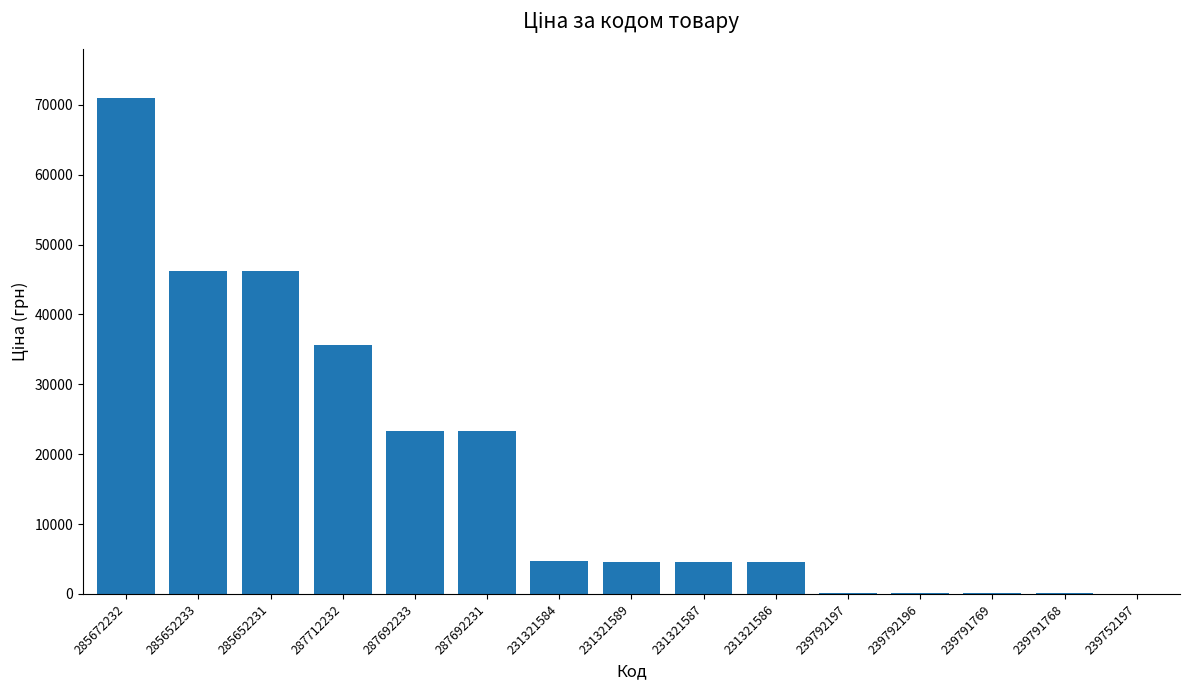

At which category does the chart reach its peak across all series?

285672232